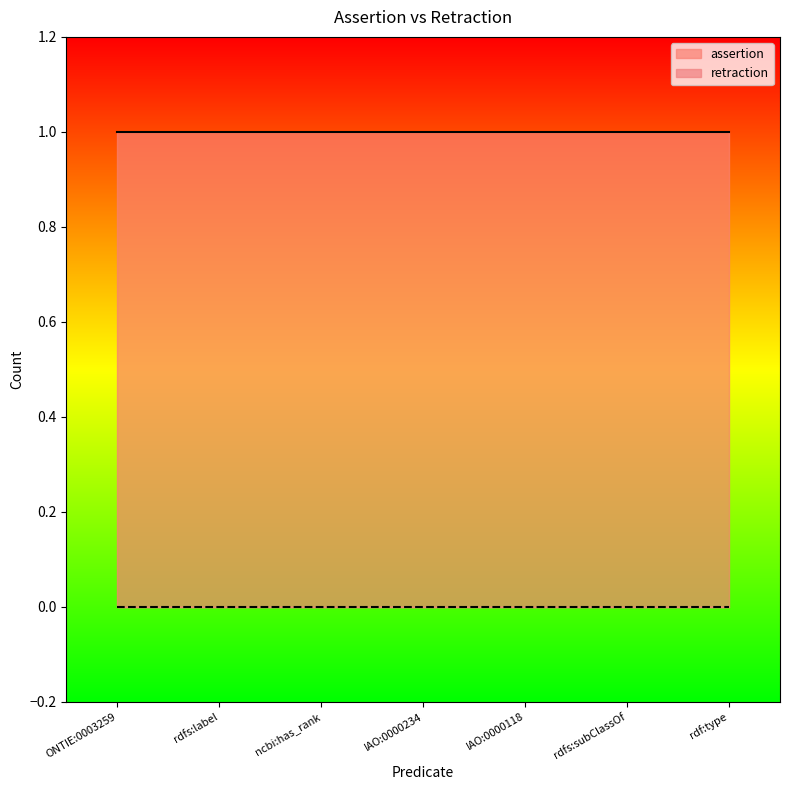

Which label corresponds to the largest value in the chart?

ONTIE:0003259